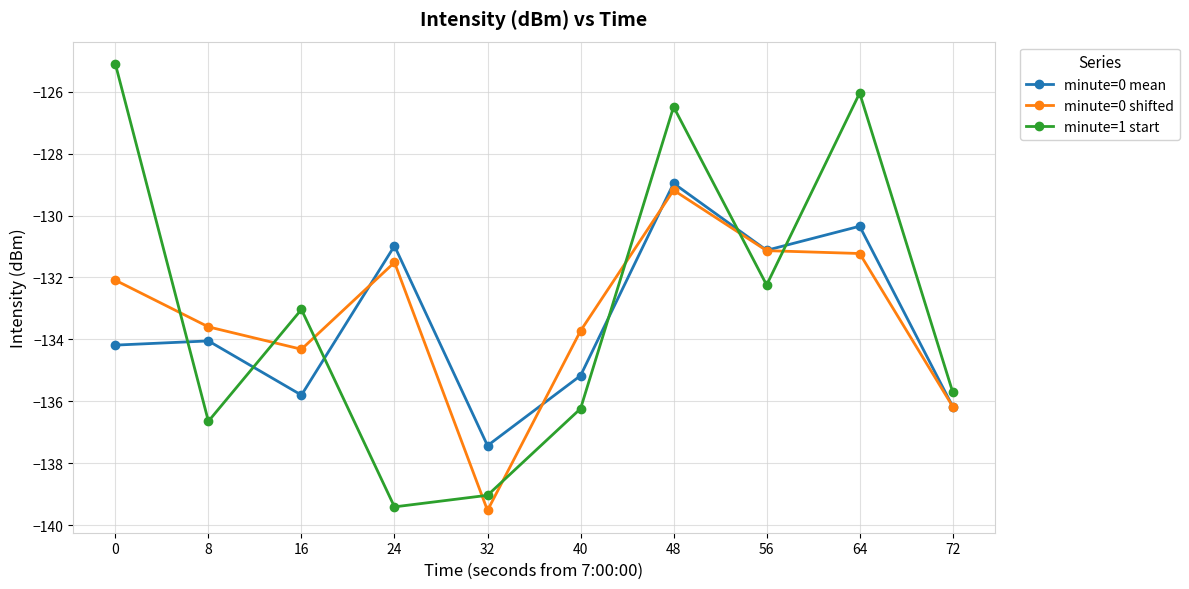

At 16, list the series in order from largest to smallest.

minute=1 start, minute=0 shifted, minute=0 mean